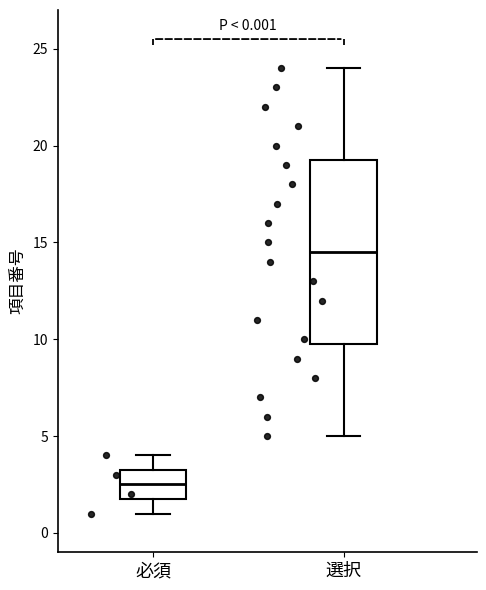

Which box's median line is the lowest?

必須